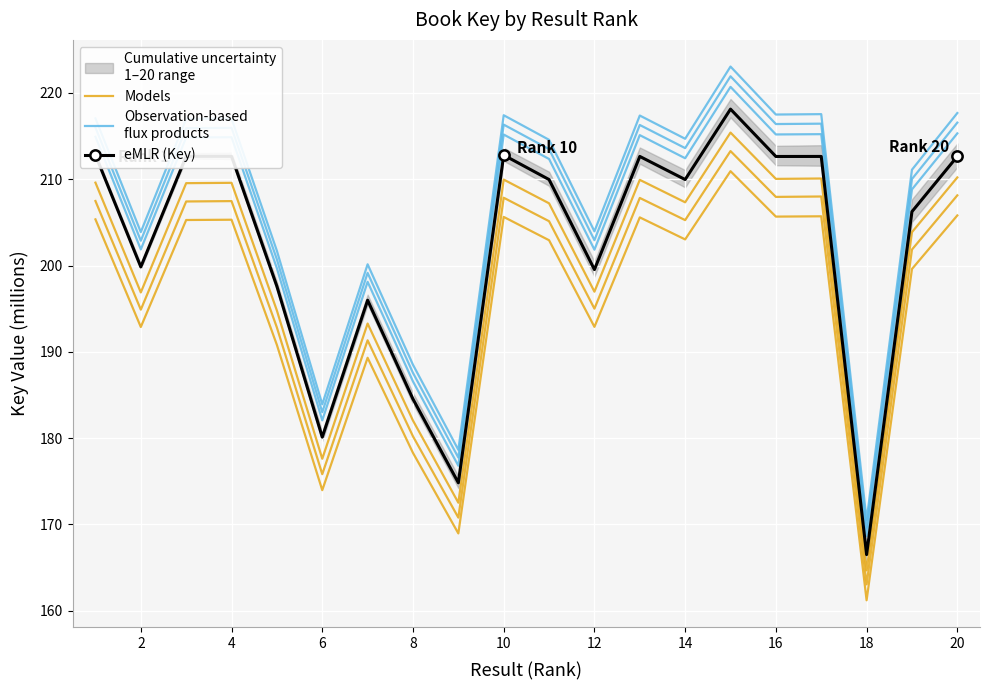

Which series has the largest total across all categories?

Observation-based
flux products